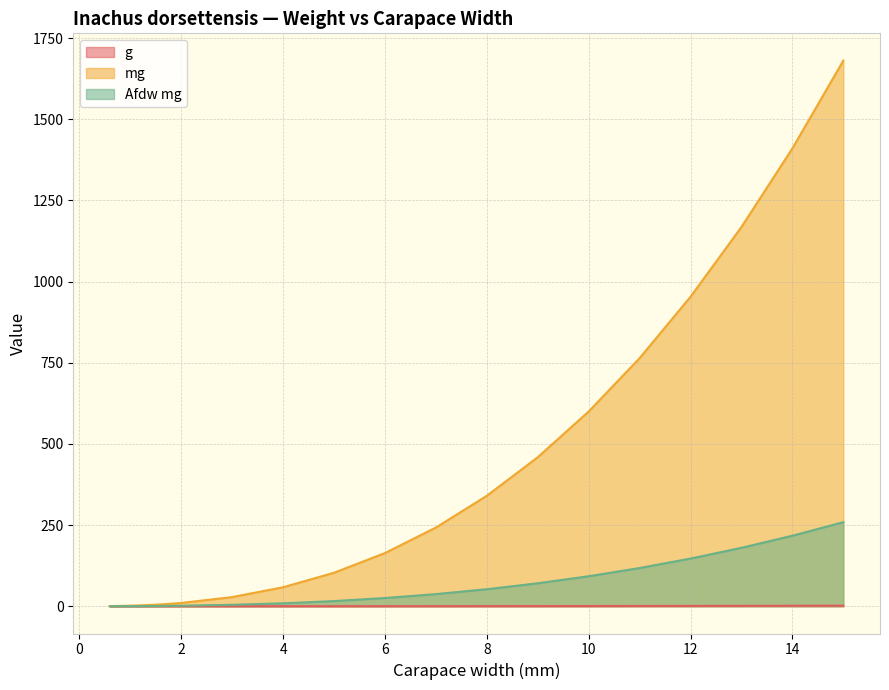

Between 1.2 and 2.0, which series saw the biggest shift?

mg